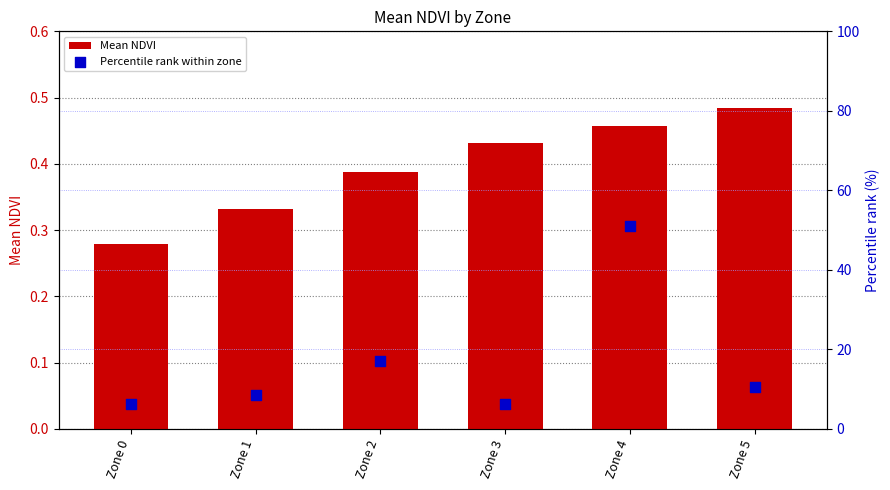

What is the total value across all series at Zone 4?

51.5